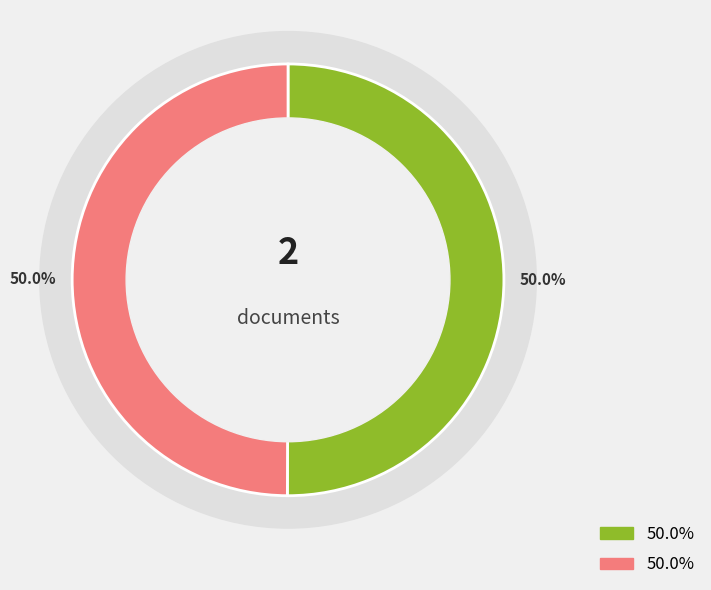

What is the ratio of the value at OPUS4-62457 to the value at OPUS4-51167?

1.0